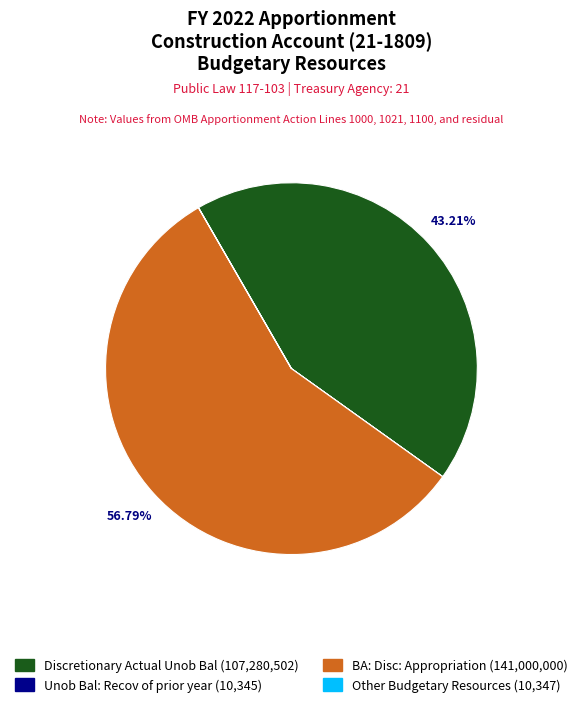

What is the largest slice in the pie chart?

BA: Disc: Appropriation